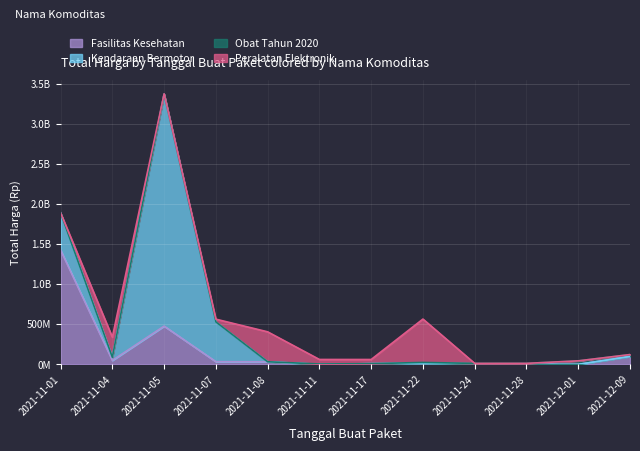

The Fasilitas Kesehatan series shows 1425867900 at 2021-11-01. True or false?

True